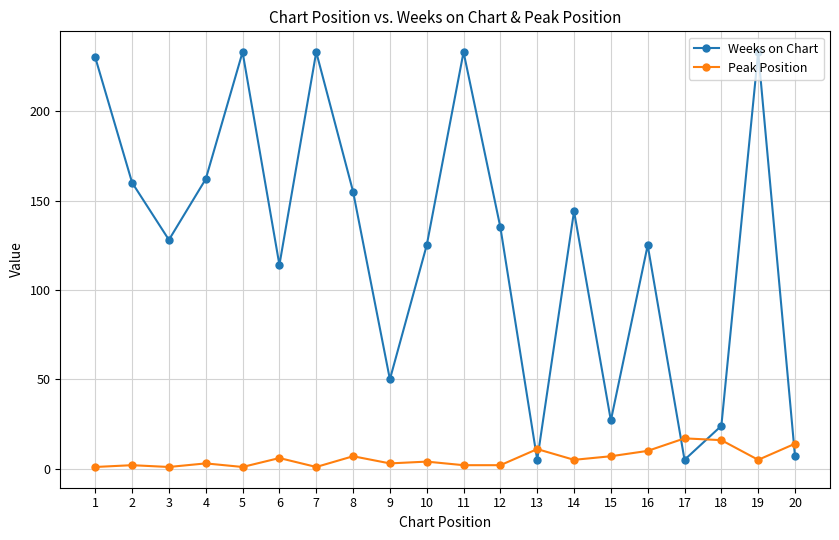

What is the approximate value of Weeks on Chart at 15, to the nearest 5?

25